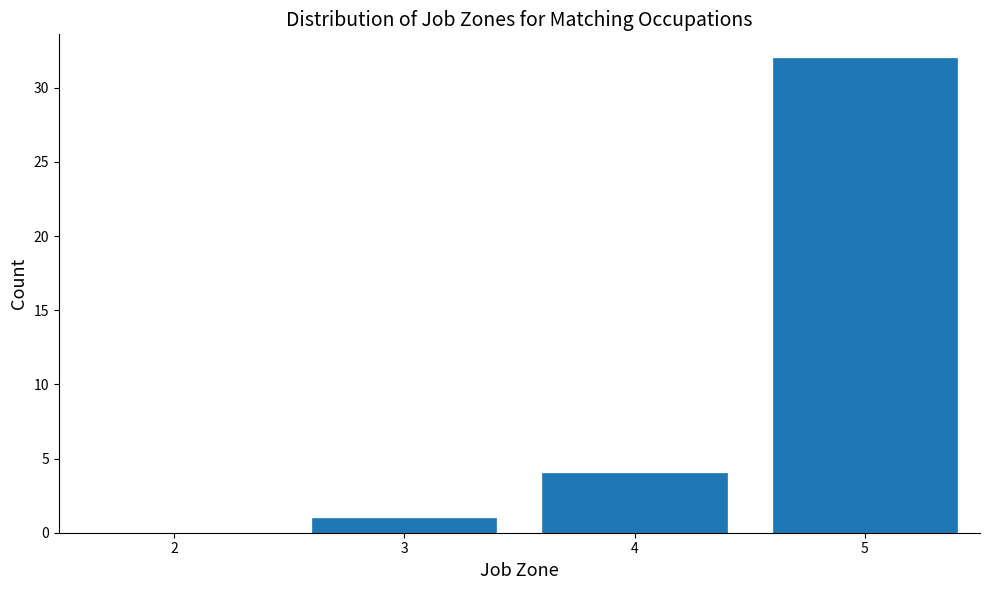

Reading left to right, extract all data points from this chart.

2=0	3=1	4=4	5=32